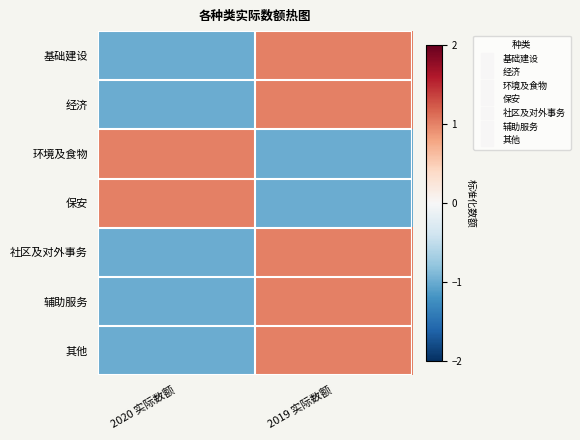

Reading left to right, extract all data points from this chart.

基础建设: 2020 实际数额=-1	2019 实际数额=1
经济: 2020 实际数额=-1	2019 实际数额=1
环境及食物: 2020 实际数额=1	2019 实际数额=-1
保安: 2020 实际数额=1	2019 实际数额=-1
社区及对外事务: 2020 实际数额=-1	2019 实际数额=1
辅助服务: 2020 实际数额=-1	2019 实际数额=1
其他: 2020 实际数额=-1	2019 实际数额=1